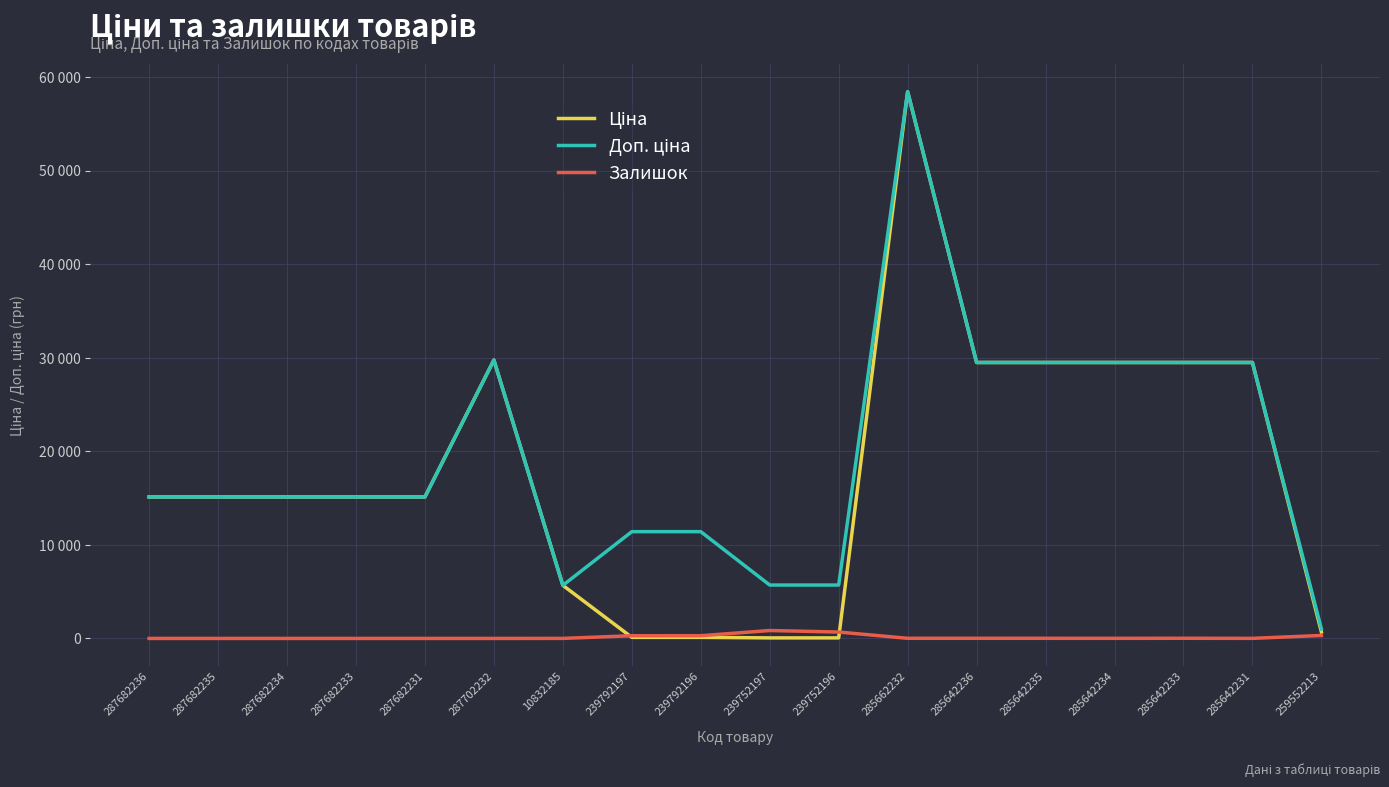

What position from the right is 239752197?

9